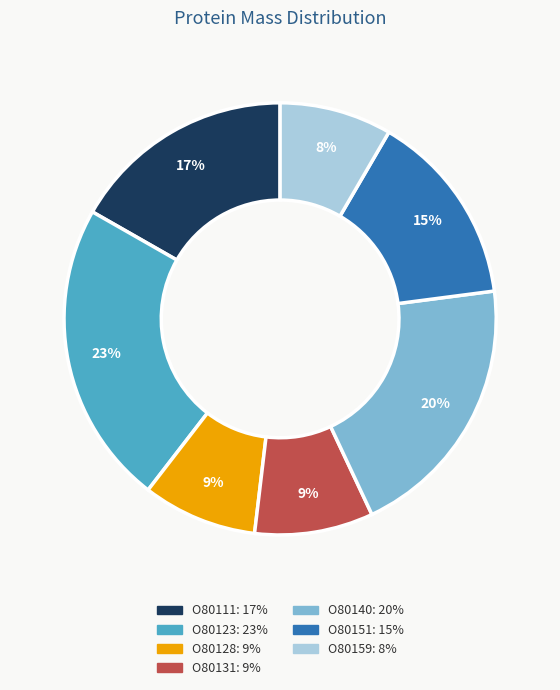

To the nearest percent, what portion does O80128 represent?

9%